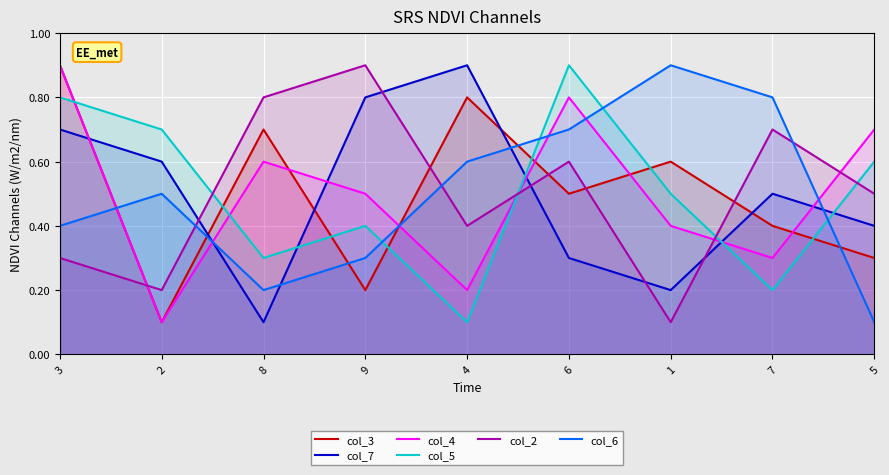

Is the value of col_6 at 8 greater than the value of col_2 at 2?

No